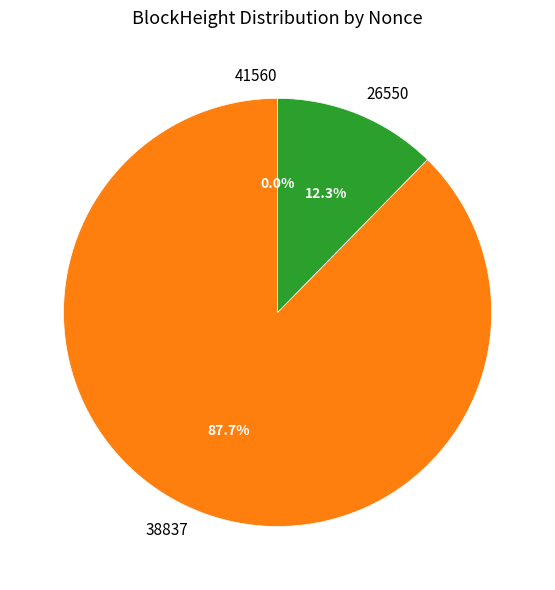

Which category has the biggest portion of the pie?

38837